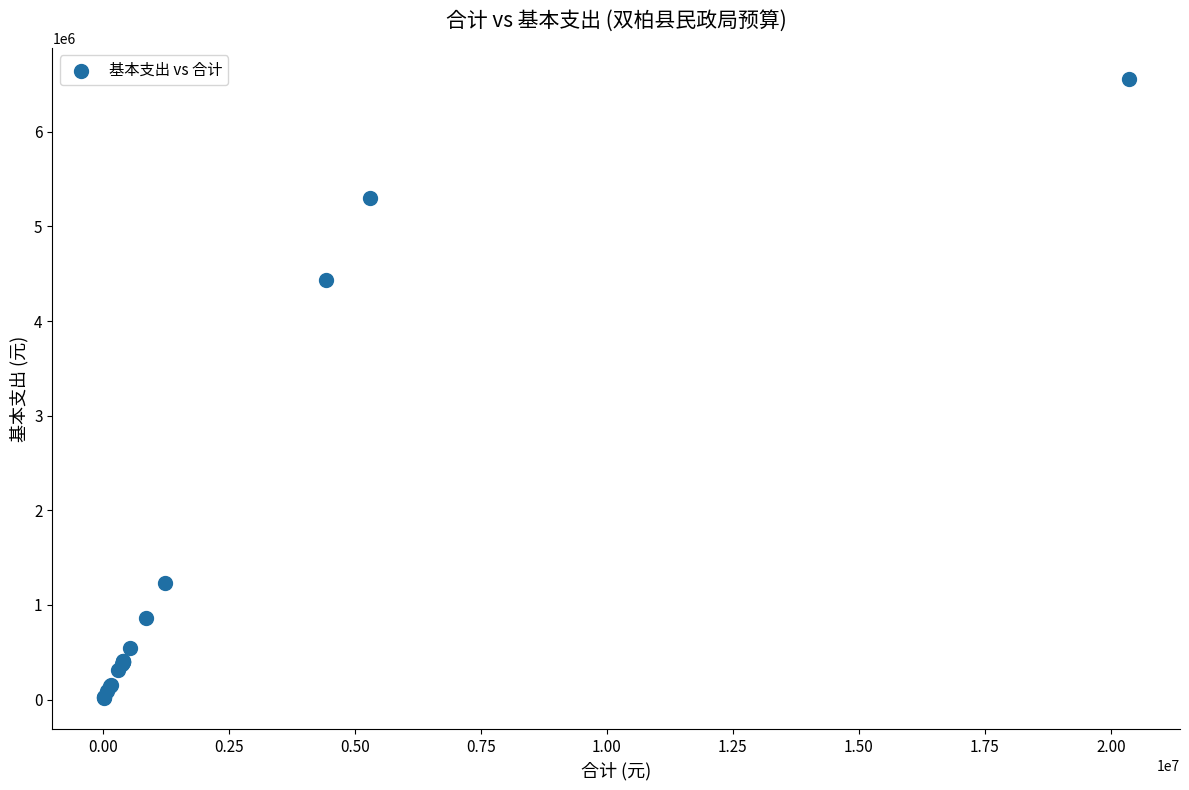

What Y value in the scatter plot is closest to 3287412?

4433042.5